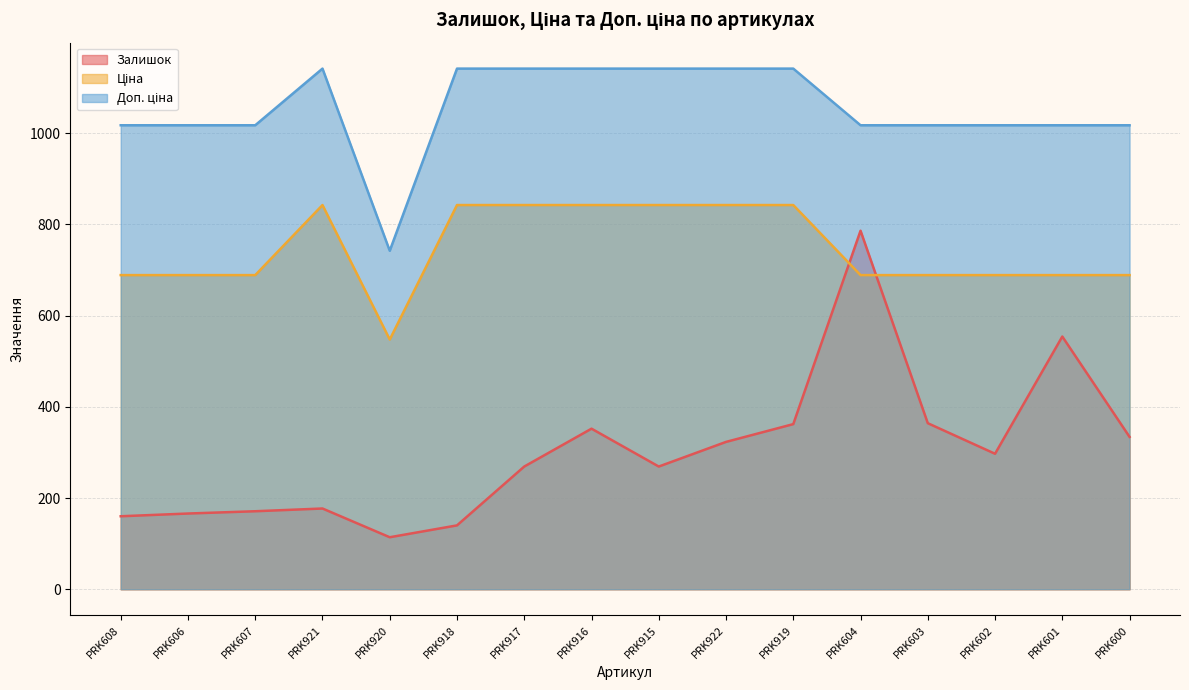

At which label does Залишок first exceed 297?

PRK916